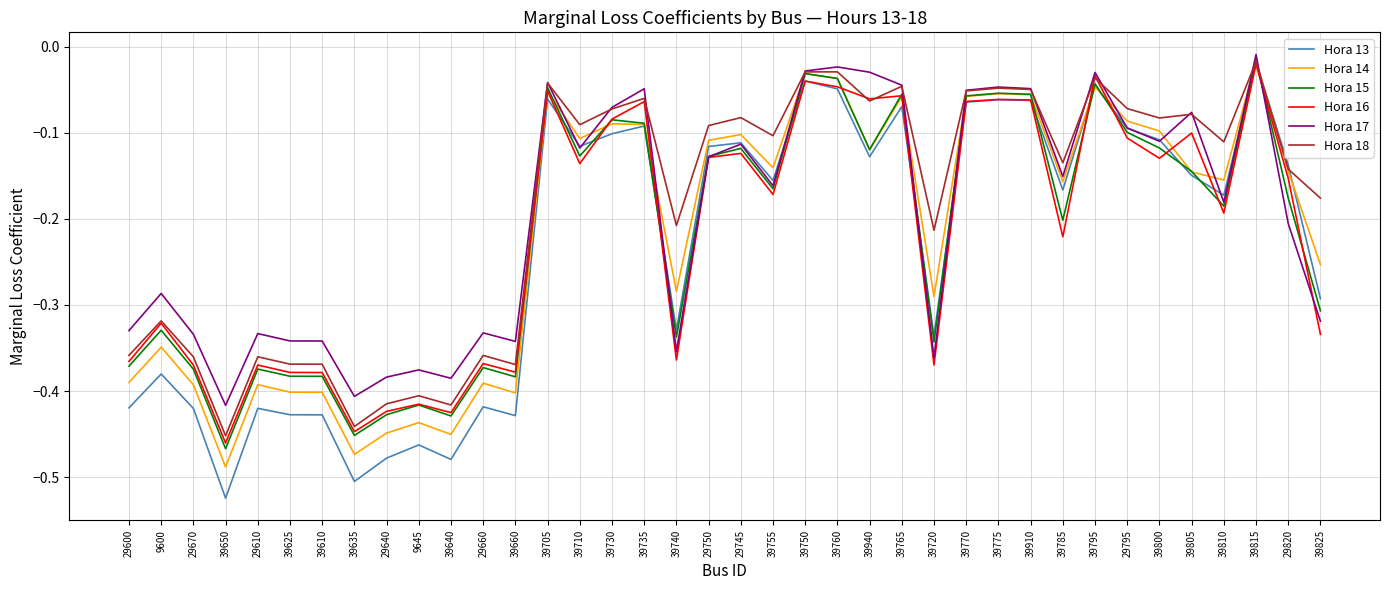

Between 39765 and 39825, which series saw the biggest shift?

Hora 16